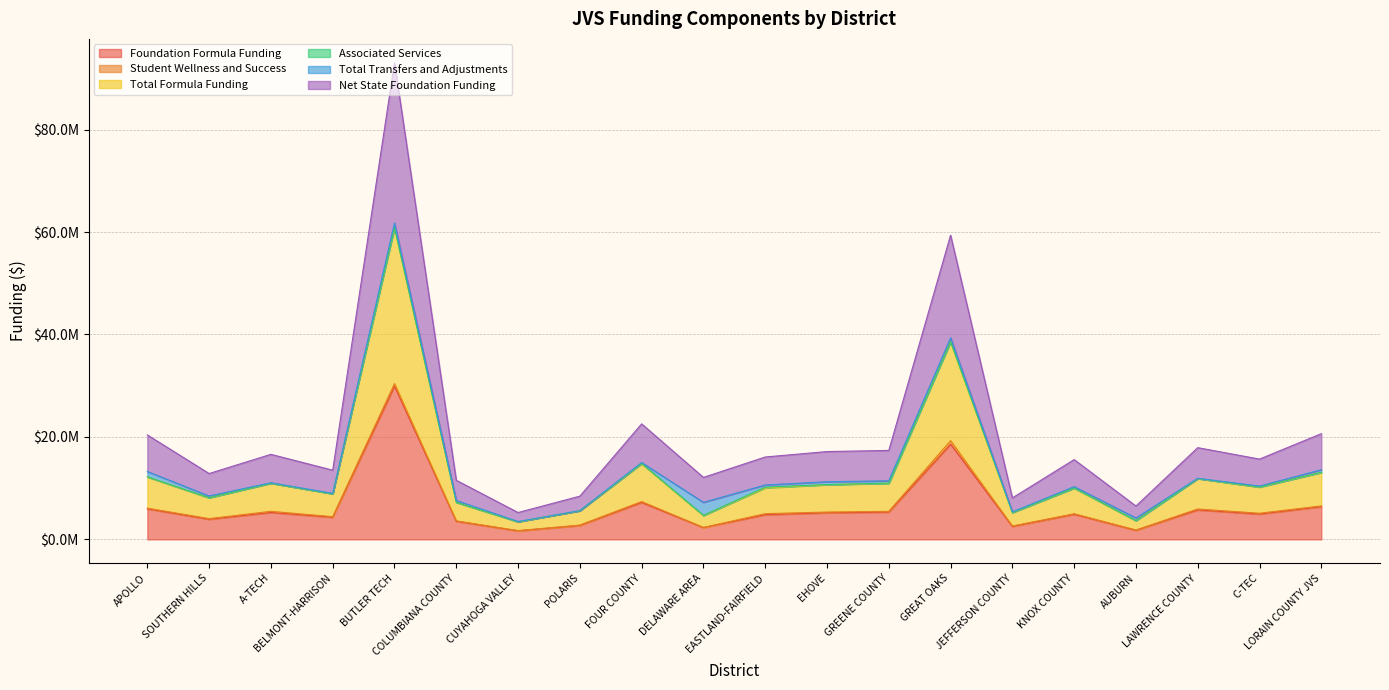

True or false: Total Formula Funding and Foundation Formula Funding intersect in this chart.

False